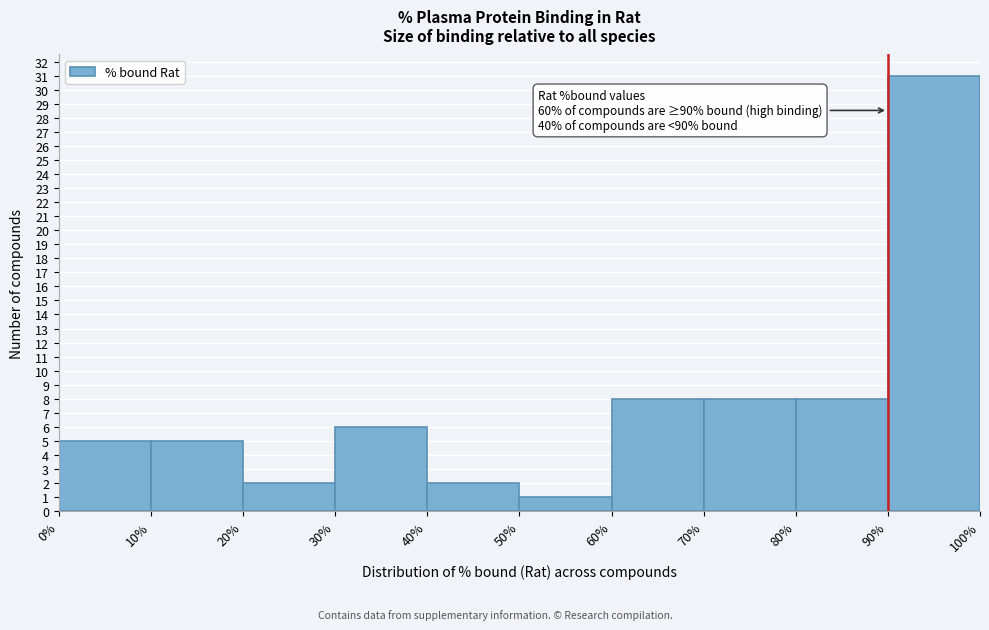

Over which range of the x-axis is the bar tallest?

90% to 100%